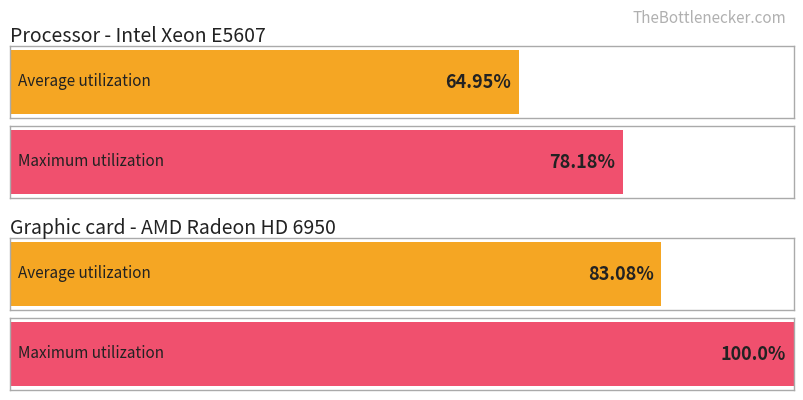

What is the difference between the values at 3 and 1?

21.8